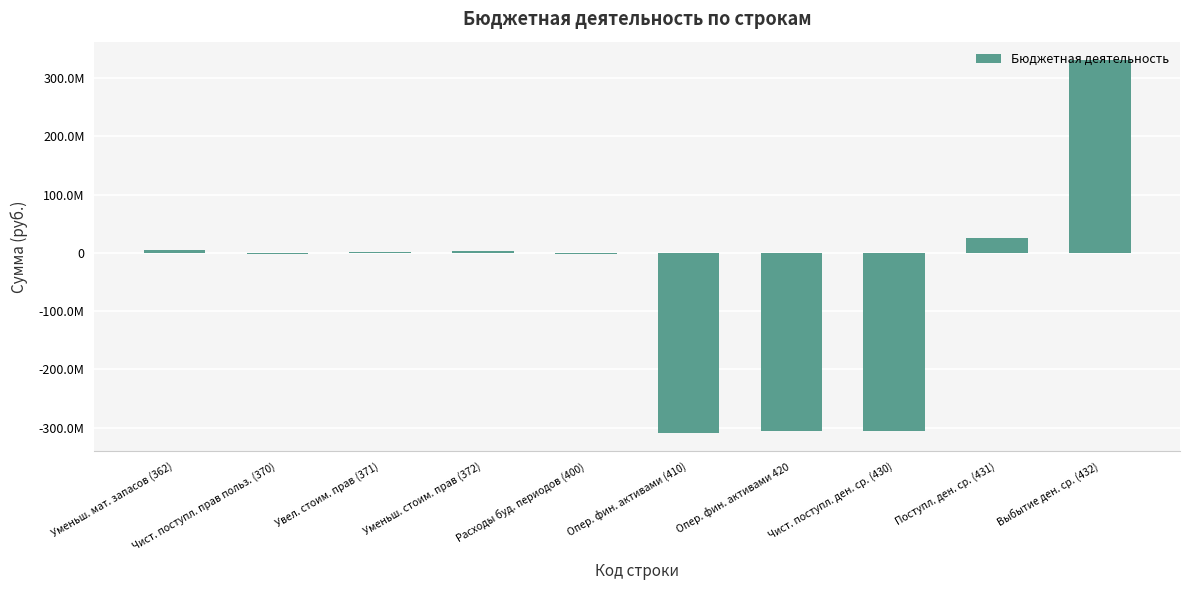

Are the bars horizontal?

No